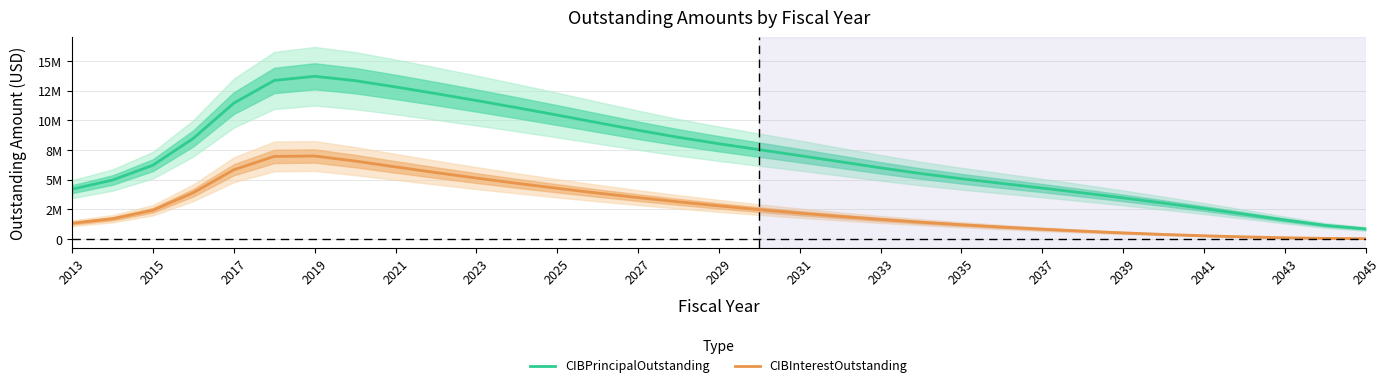

Reading left to right, transcribe all the data shown in this chart.

CIBPrincipalOutstanding: 4207802.6	4974988.2	6229701.8	8494318.4	11459832.9	13368789.1	13719164.1	13350943.6	12822723.6	12260803.2	11677503.6	11073796.7	10450924.7	9812362.0	9174410.1	8574192.8	8035598.3	7534679.9	7034379.7	6520574.2	6004642.0	5519834.5	5089021.2	4692910.5	4299413.5	3893617.6	3471770.4	3032370.7	2574057.3	2096495.2	1608174.4	1155290.2	859913.3
CIBInterestOutstanding: 1338282.5	1713136.6	2433188.5	3910630.6	5842290.9	6966837.2	6999126.2	6574874.2	6082355.7	5602126.1	5141421.6	4700314.1	4278588.6	3876644.0	3495554.6	3136431.9	2799305.0	2483098.4	2187079.3	1911470.8	1656863.9	1423353.4	1209666.1	1013580.7	833662.1	669795.5	522487.5	392404.6	280277.3	186898.8	113223.8	60925.9	33154.3